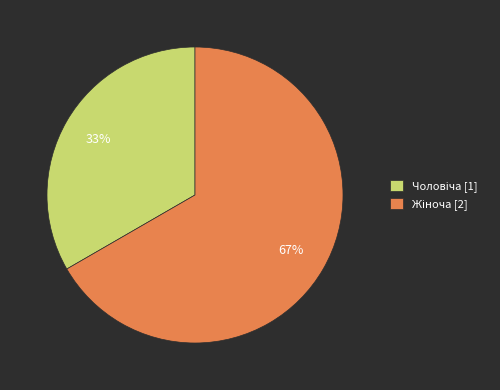

To the nearest percent, what is the average slice percentage?

50%